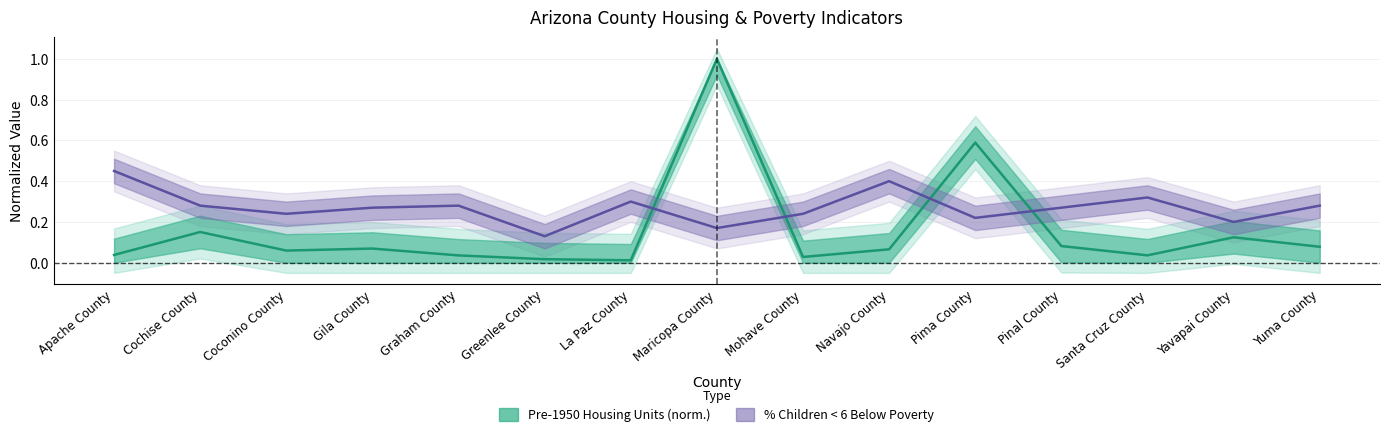

At which category does the chart reach its minimum across all series?

La Paz County